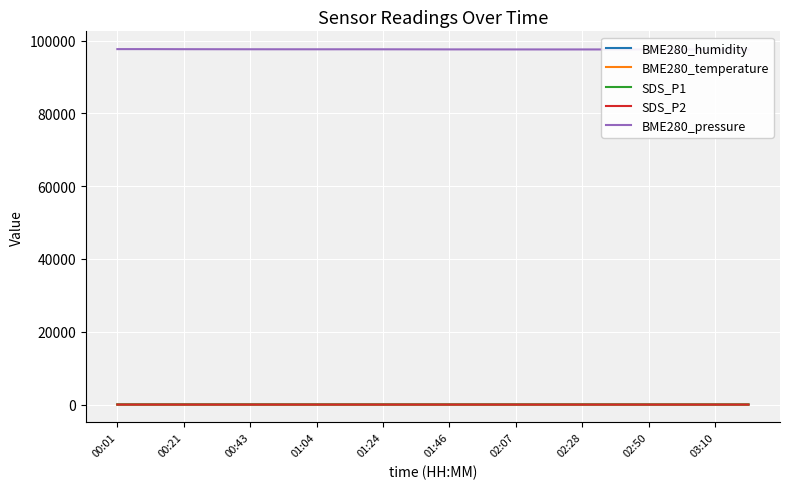

Which category has the highest value across all series?

00:01